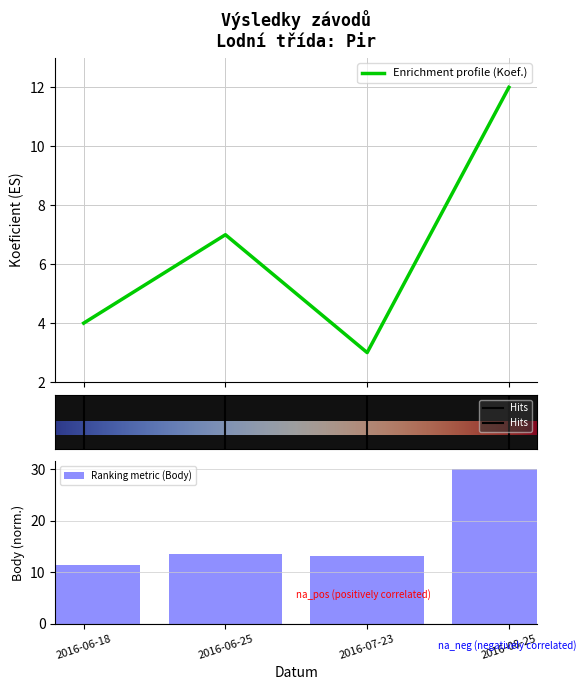

At how many categories does at least one series exceed 20?

1